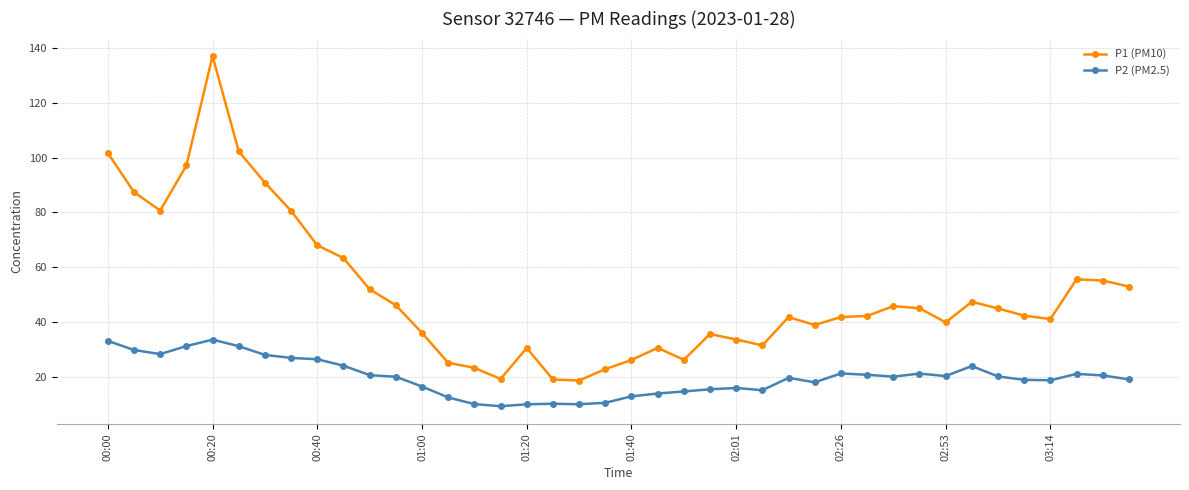

What is the sum of all P1 (PM10) values?

2020.3